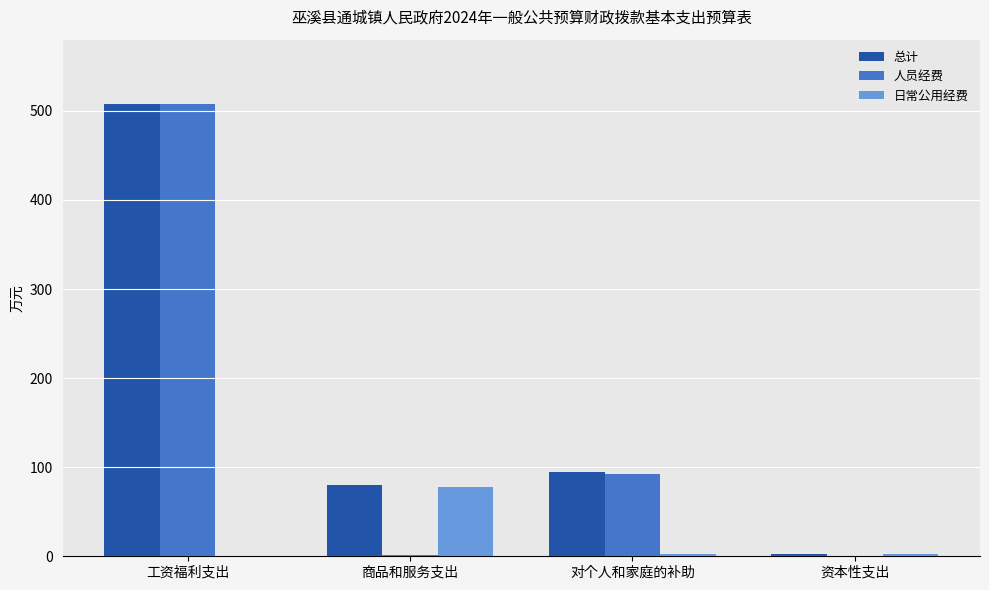

What is the sum of all 总计 values?

685.0